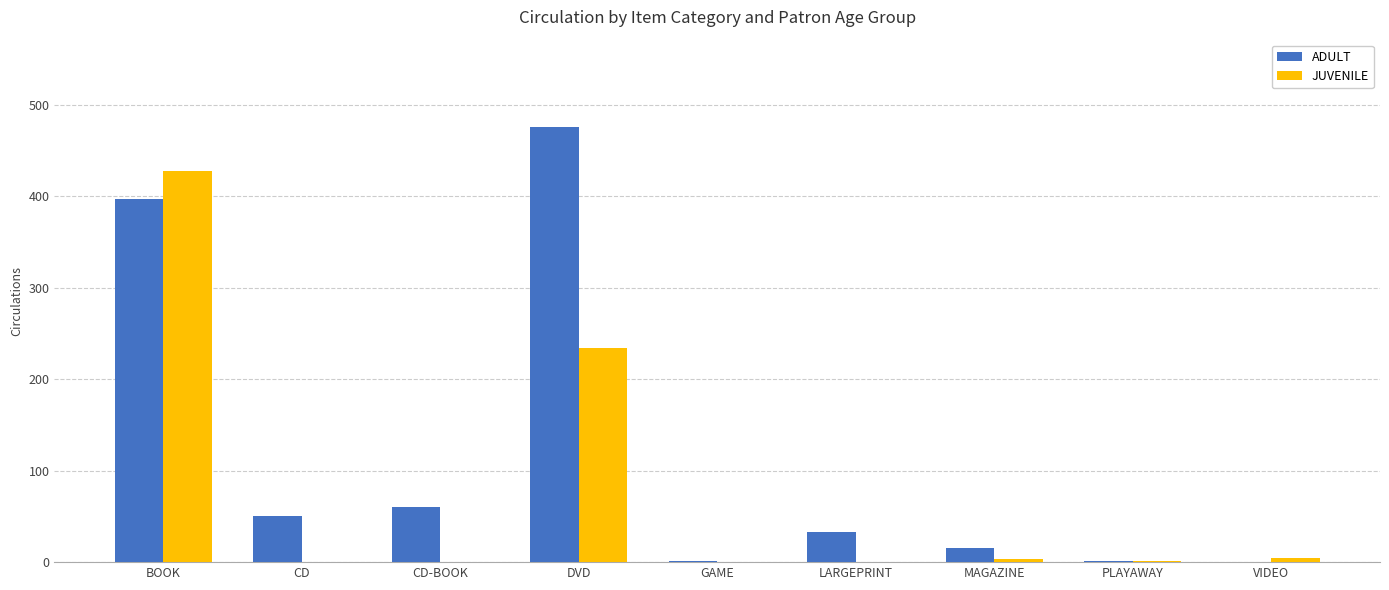

Count the number of data series in this chart.

2